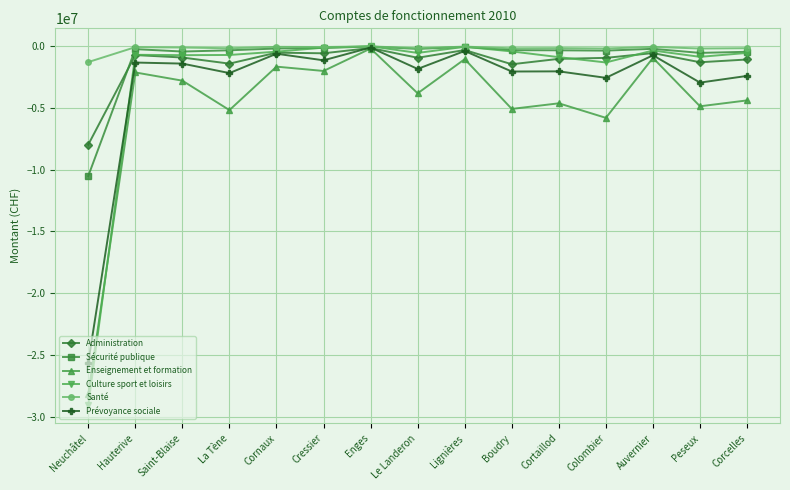

At which label does Santé reach its minimum?

Neuchâtel